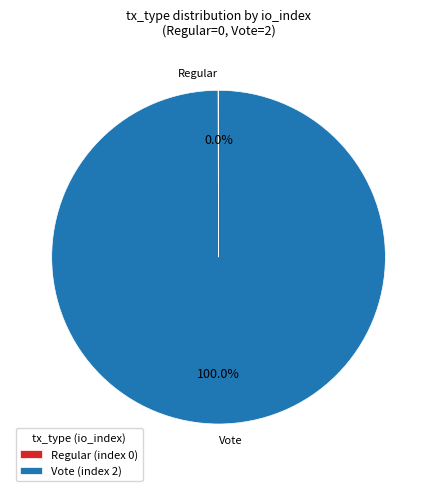

What is the largest slice in the pie chart?

Vote (index 2)